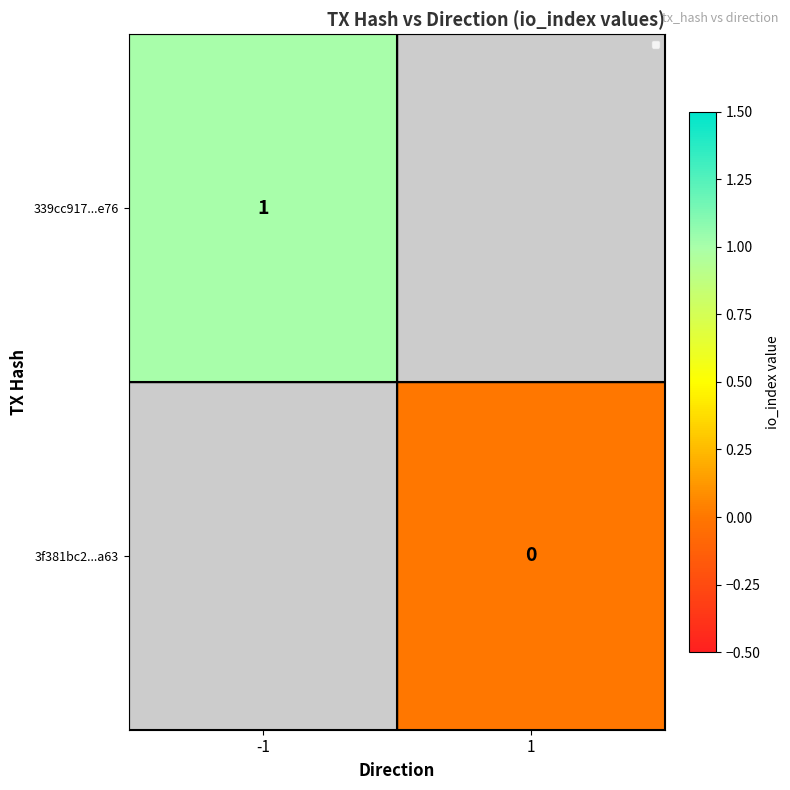

Is it true that 339cc917...e76 equals 1 at -1?

True